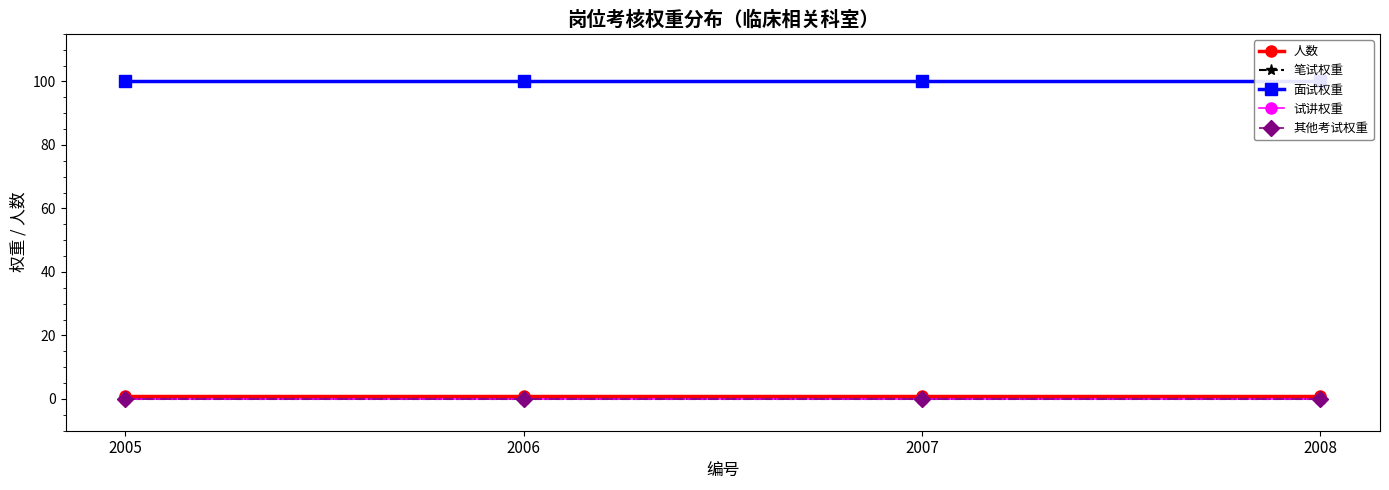

Reading right to left, list all the values displayed in this chart.

人数: 1	1	1	1
笔试权重: 0	0	0	0
面试权重: 100	100	100	100
试讲权重: 0	0	0	0
其他考试权重: 0	0	0	0